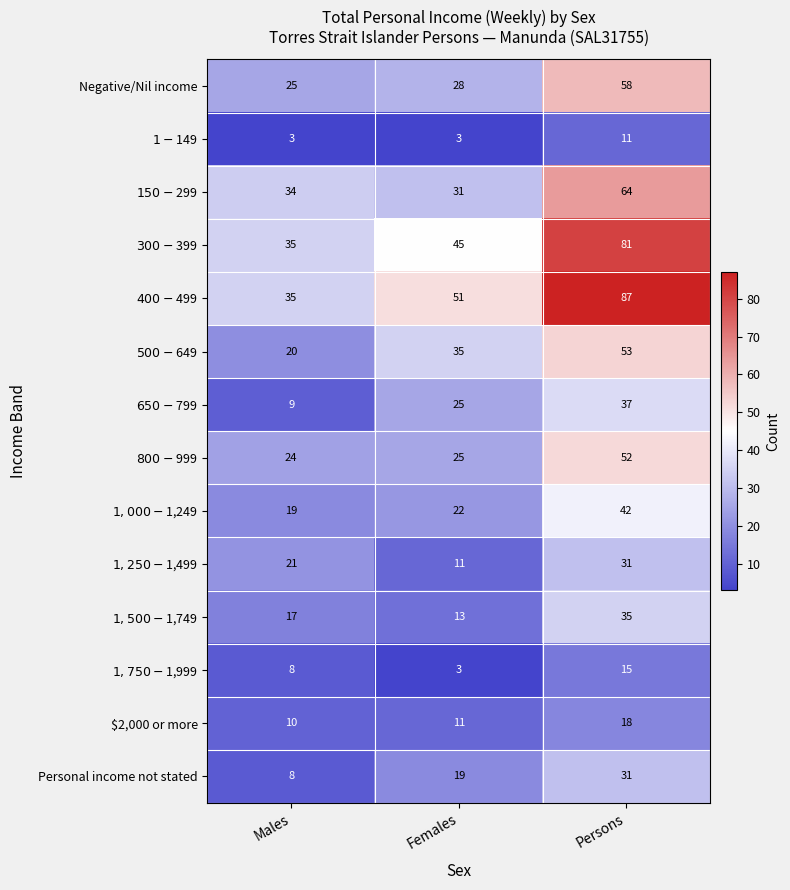

Rank the categories by Personal income not stated value from highest to lowest.

Persons, Females, Males